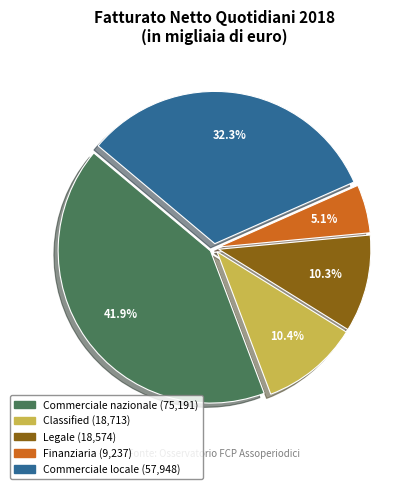

Is there a majority slice in this chart?

No